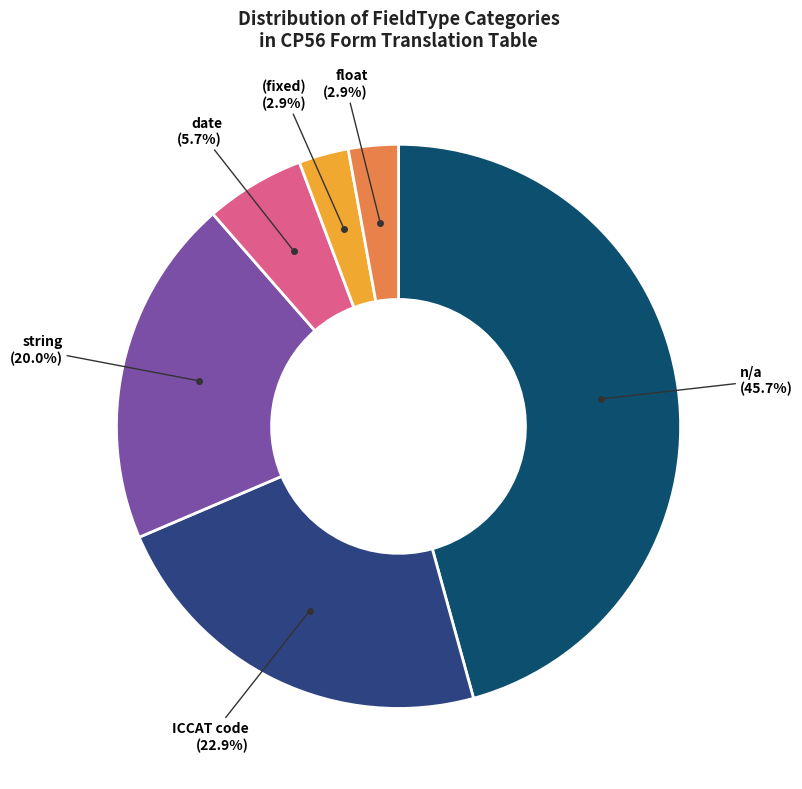

Which slice is the largest?

n/a (45.7%)